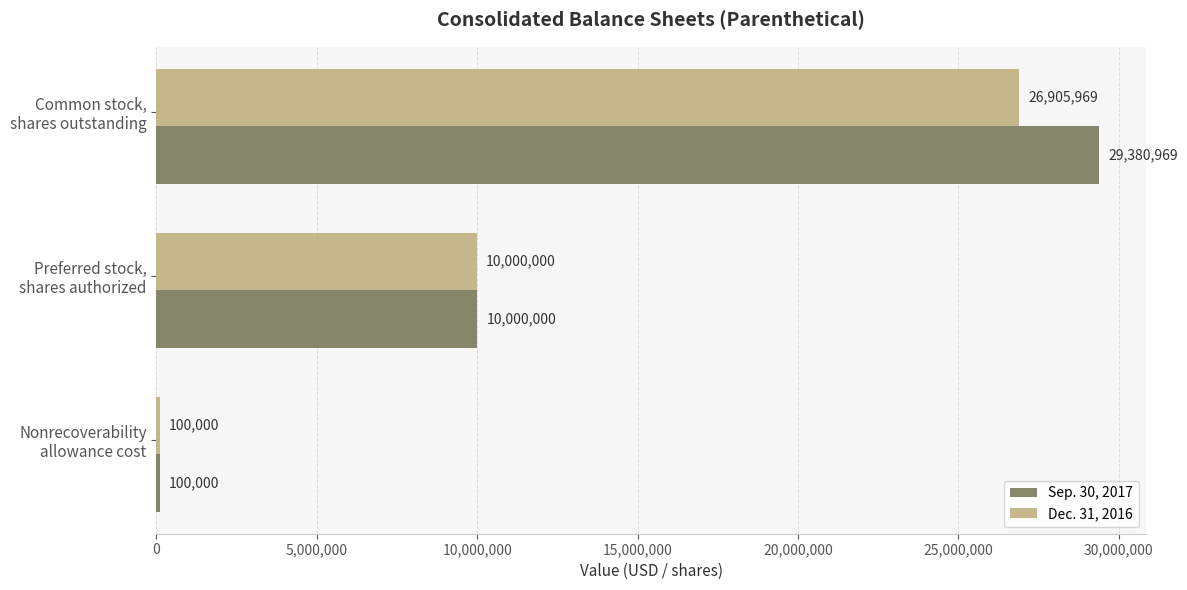

At which category is the sum across all series the highest?

Common stock,
shares outstanding